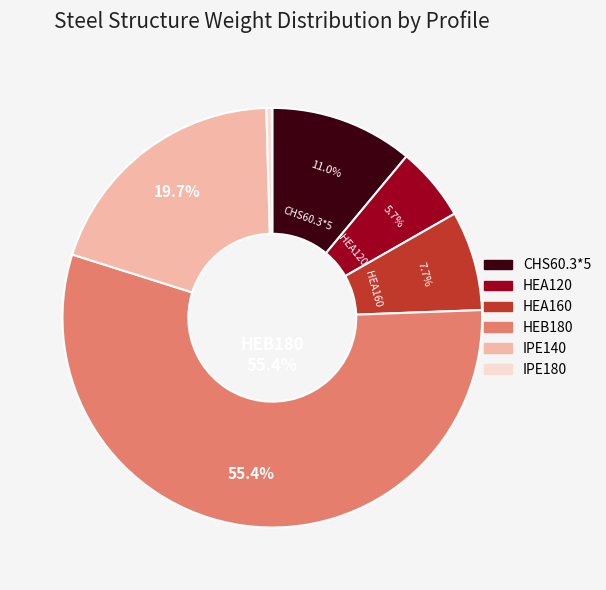

To the nearest percent, what is the difference between the HEA160 and CHS60.3*5 slice percentages?

3%